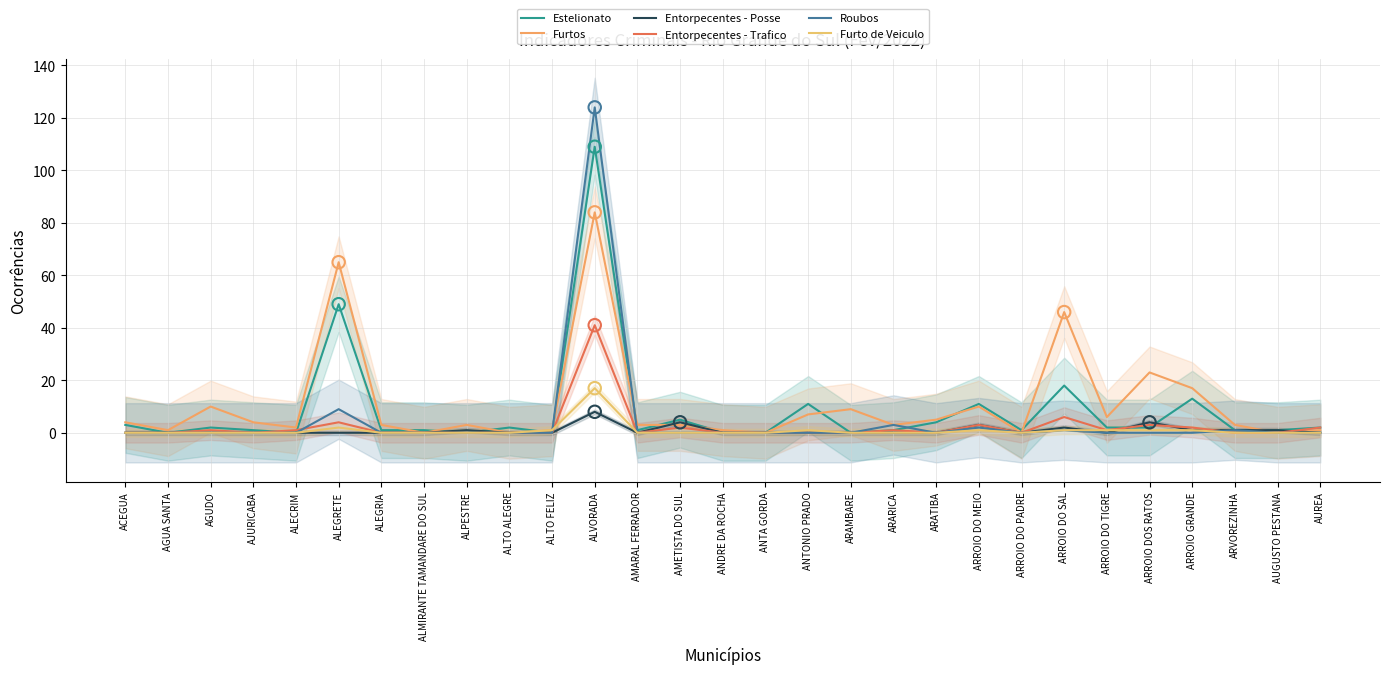

Which series has the largest Y range (max minus min)?

Roubos